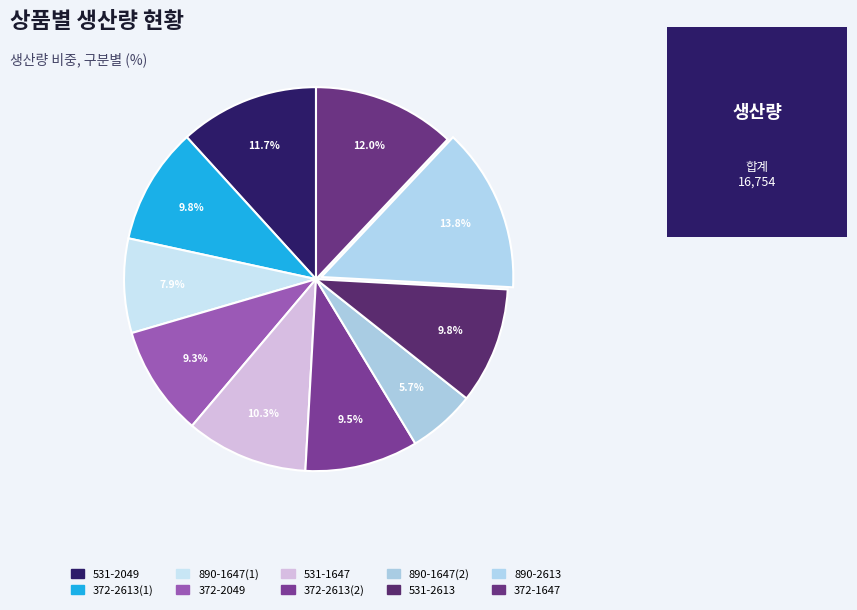

How many segments does this pie chart have?

10